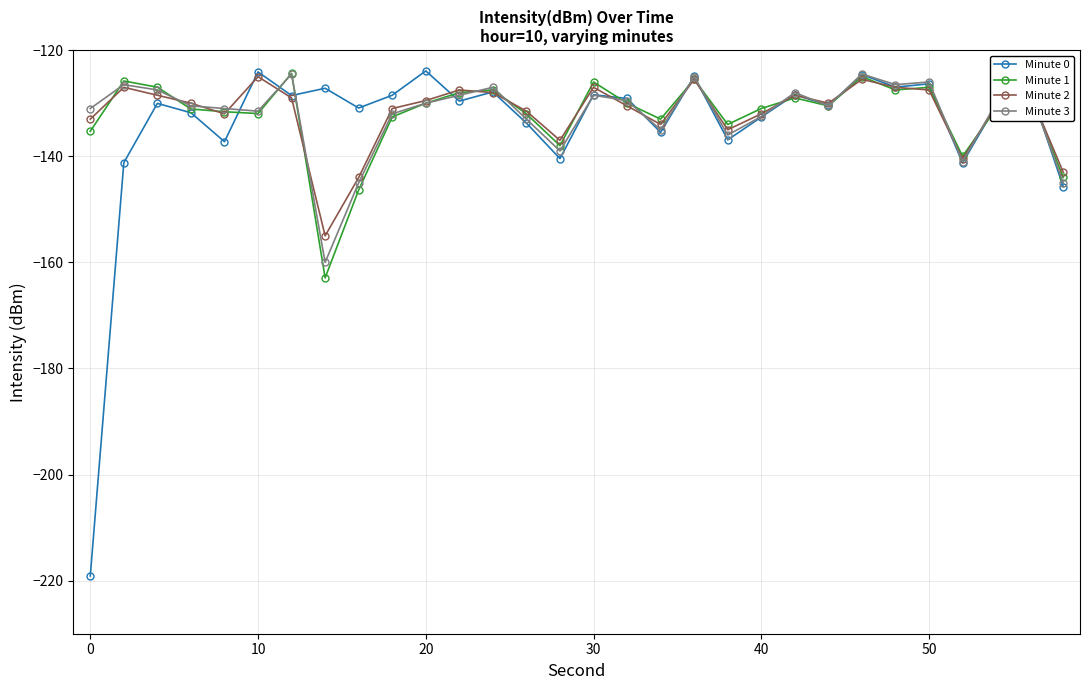

What is the difference between the maximum and minimum values in the Minute 0 series?

95.2